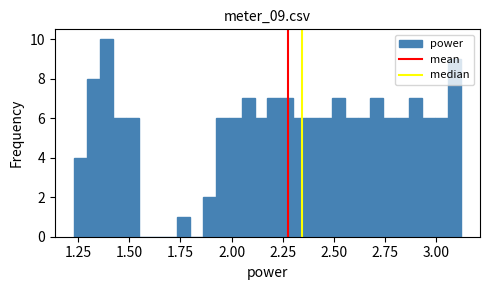

Read against the x-axis, roughly where is the centre of the tallest bar?

1.40